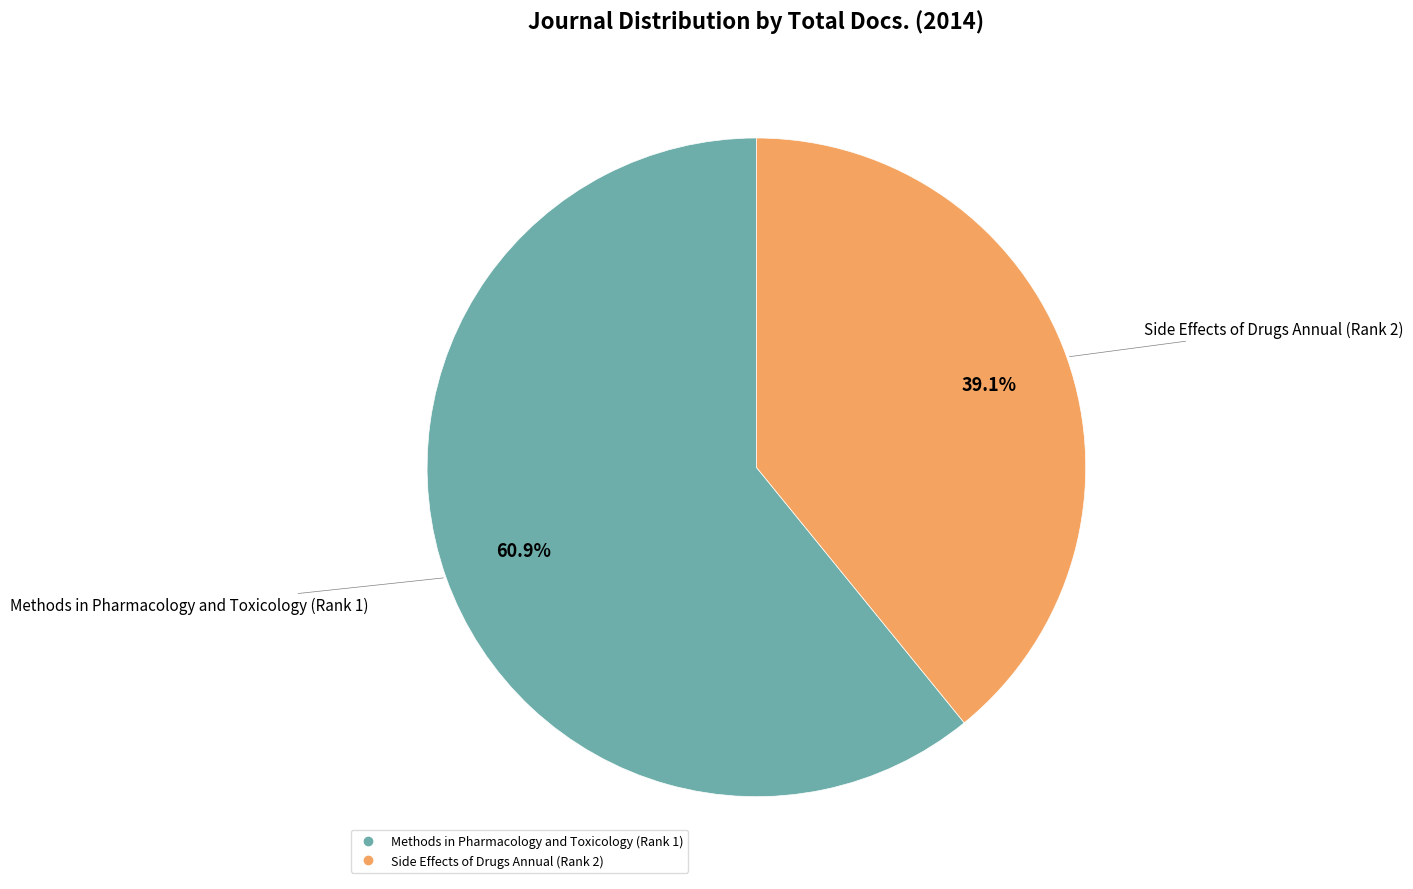

Rank the categories by value from lowest to highest.

Side Effects of Drugs Annual (Rank 2), Methods in Pharmacology and Toxicology (Rank 1)